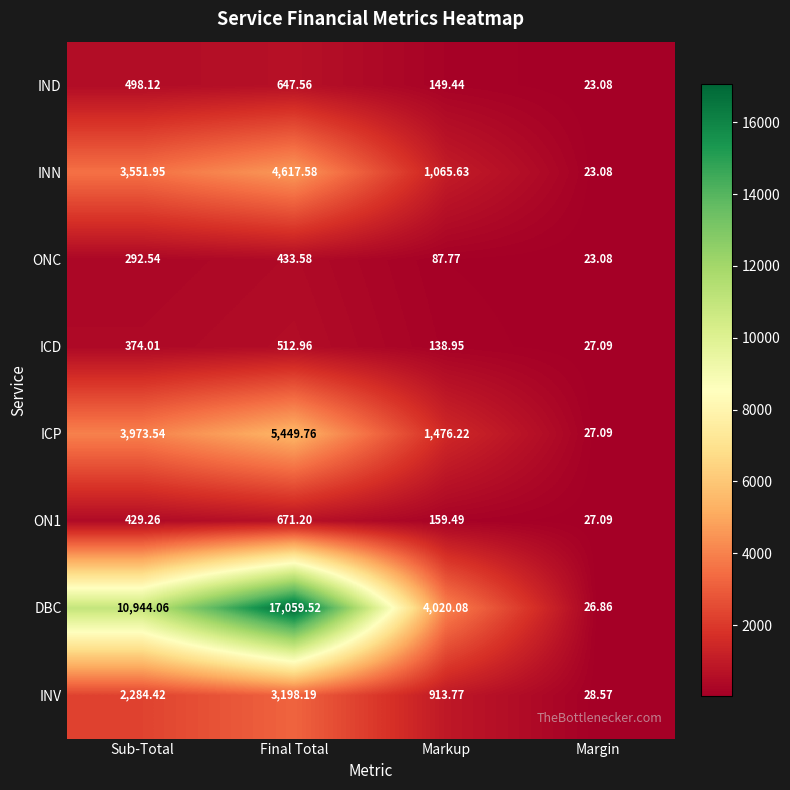

What is the difference between the highest and lowest values at Sub-Total?

10651.5